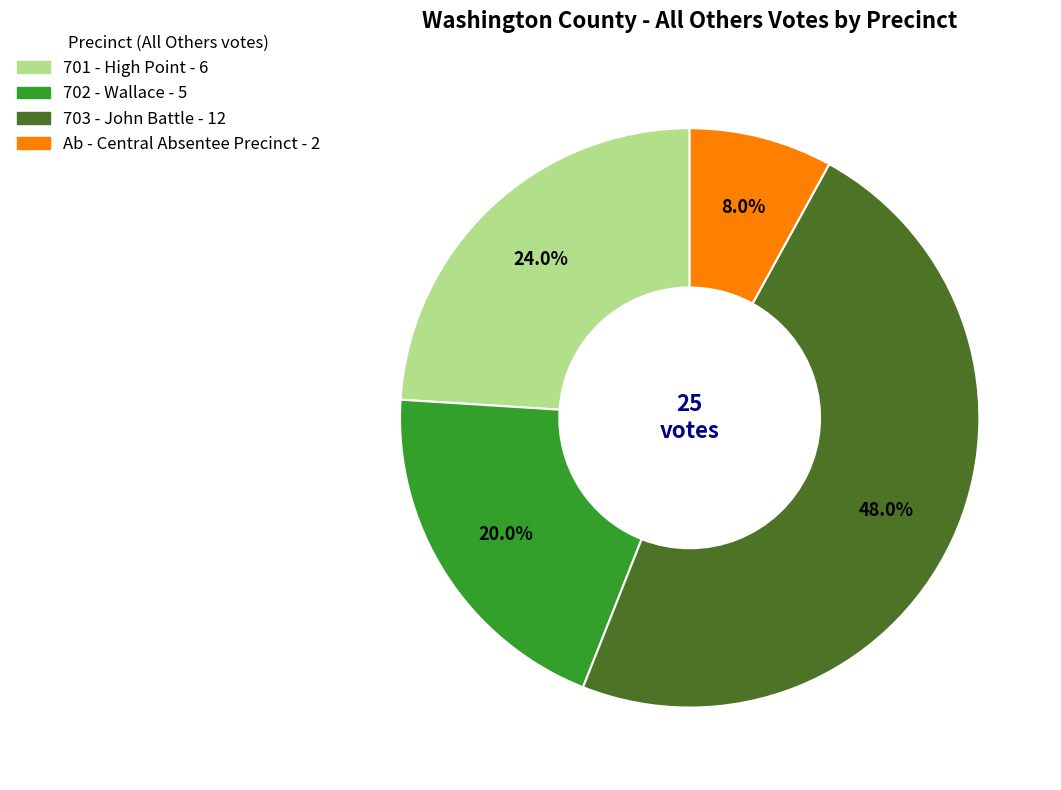

To the nearest percent, what is the difference between the largest and smallest slice percentages?

40%